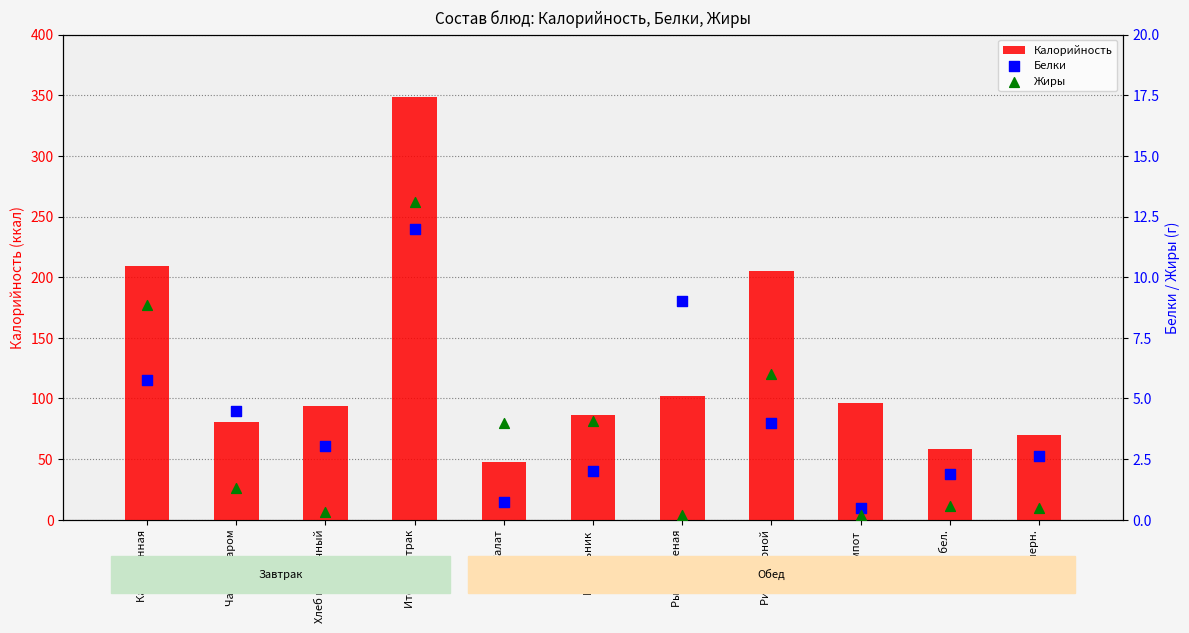

What are all the series names shown in the legend?

Калорийность, Белки, Жиры